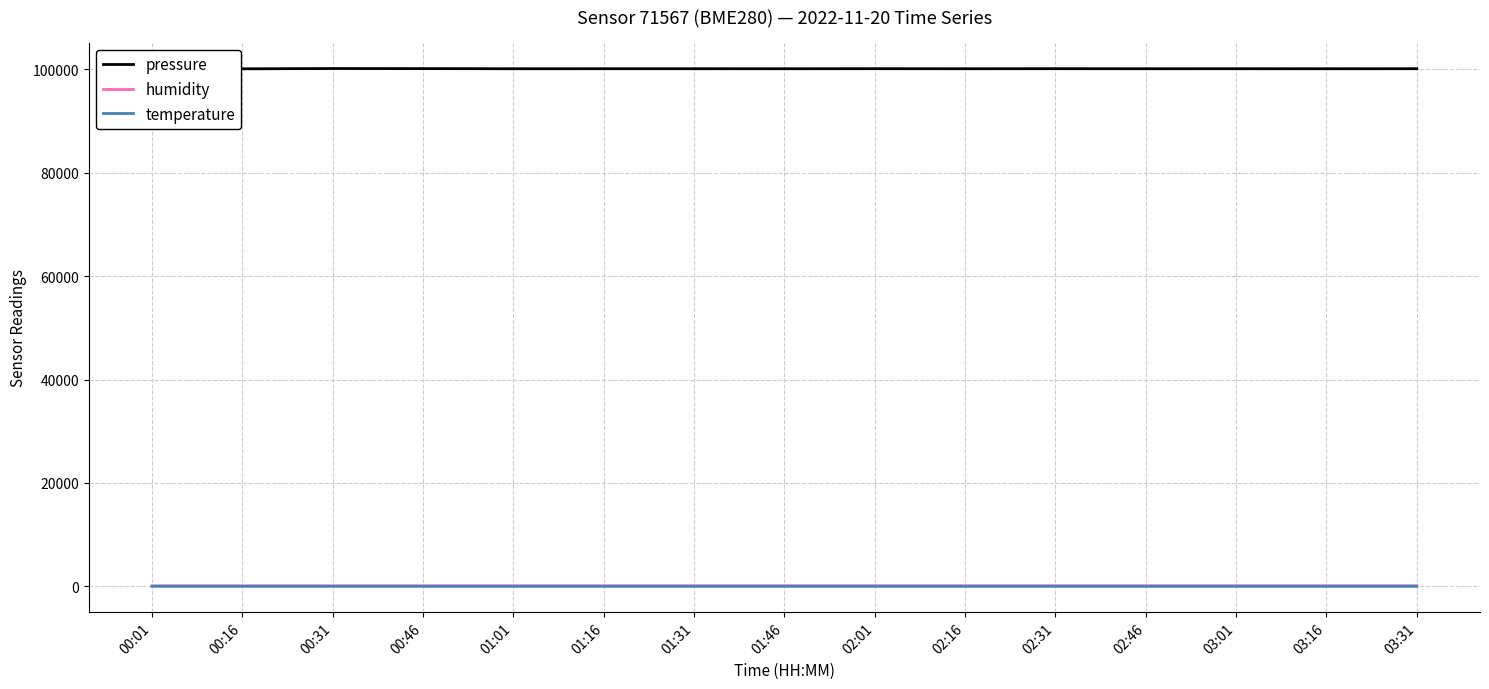

Which series has the largest range (max minus min)?

pressure